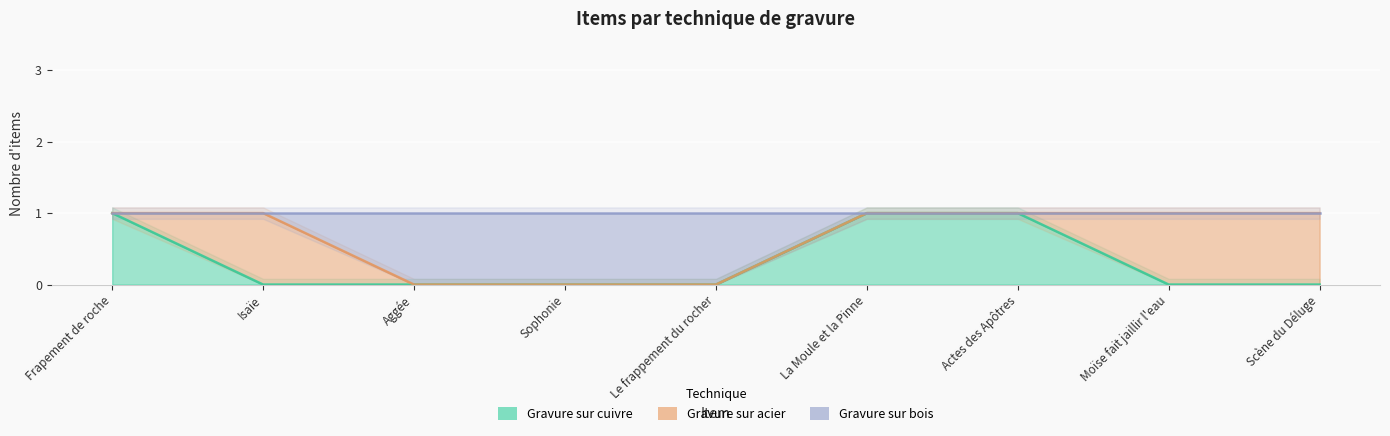

The value of Gravure sur cuivre at Scène du Déluge is 0. True or false?

False